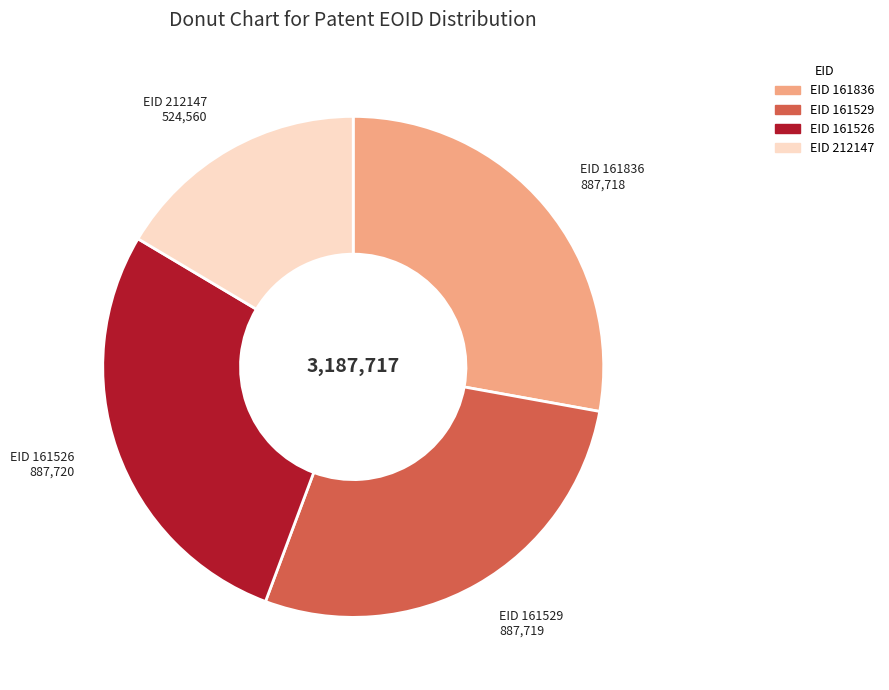

Approximately how many times larger is the value at EID 212147 compared to EID 161529?

0.6